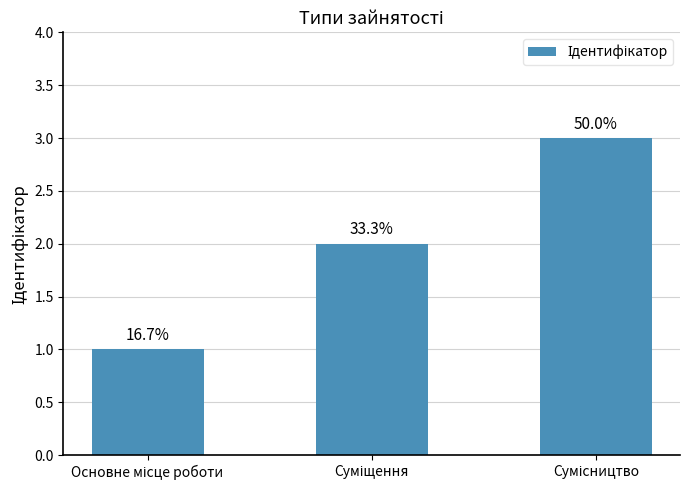

Does the chart contain any negative values?

No